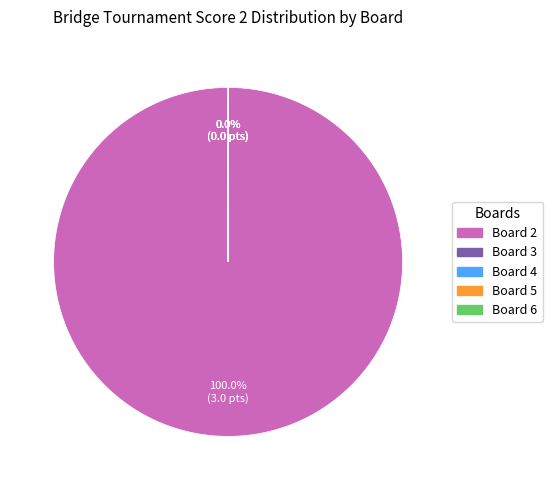

What is the largest slice in the pie chart?

Board 2